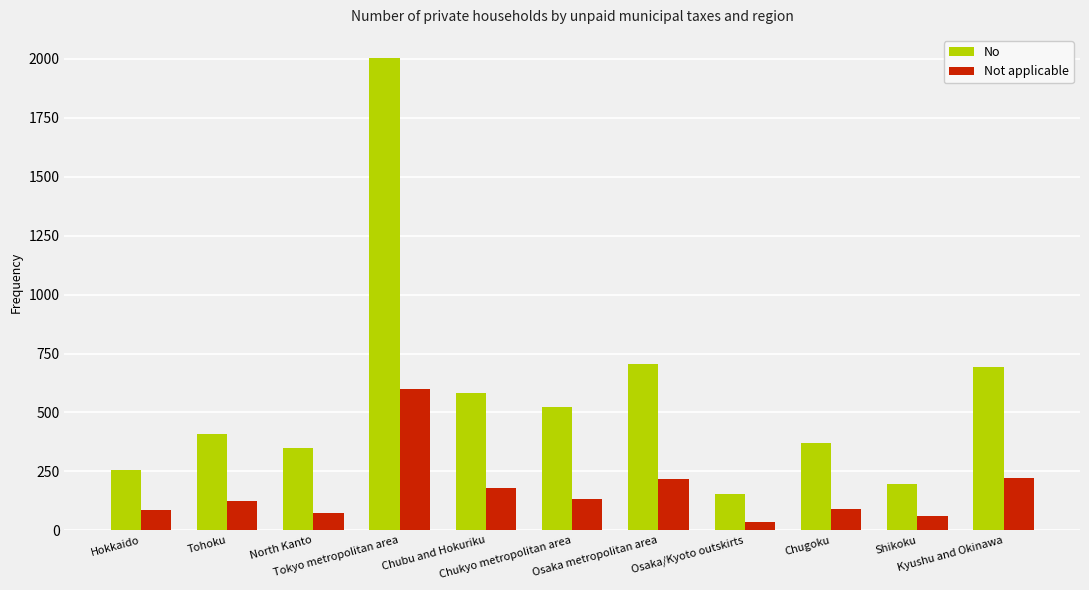

List the series in order of their peak value, lowest first.

Not applicable, No